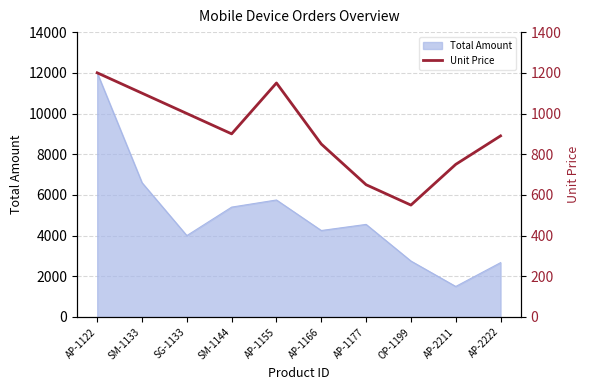

The value at OP-1199 is 114. True or false?

False